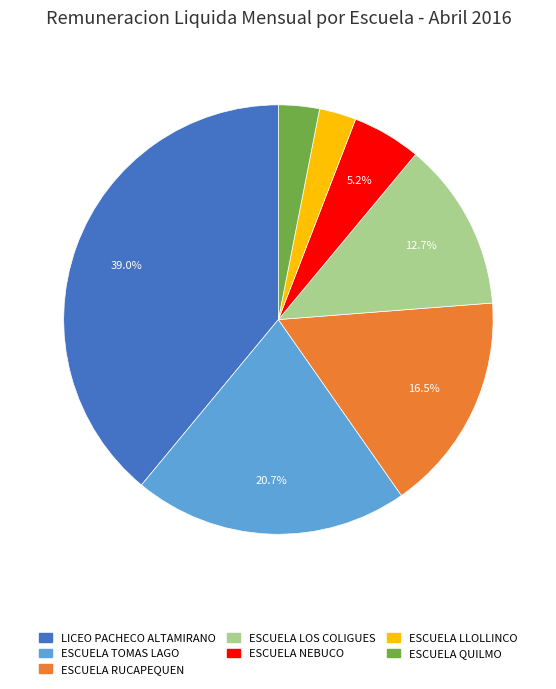

How many slices are in this pie chart?

7